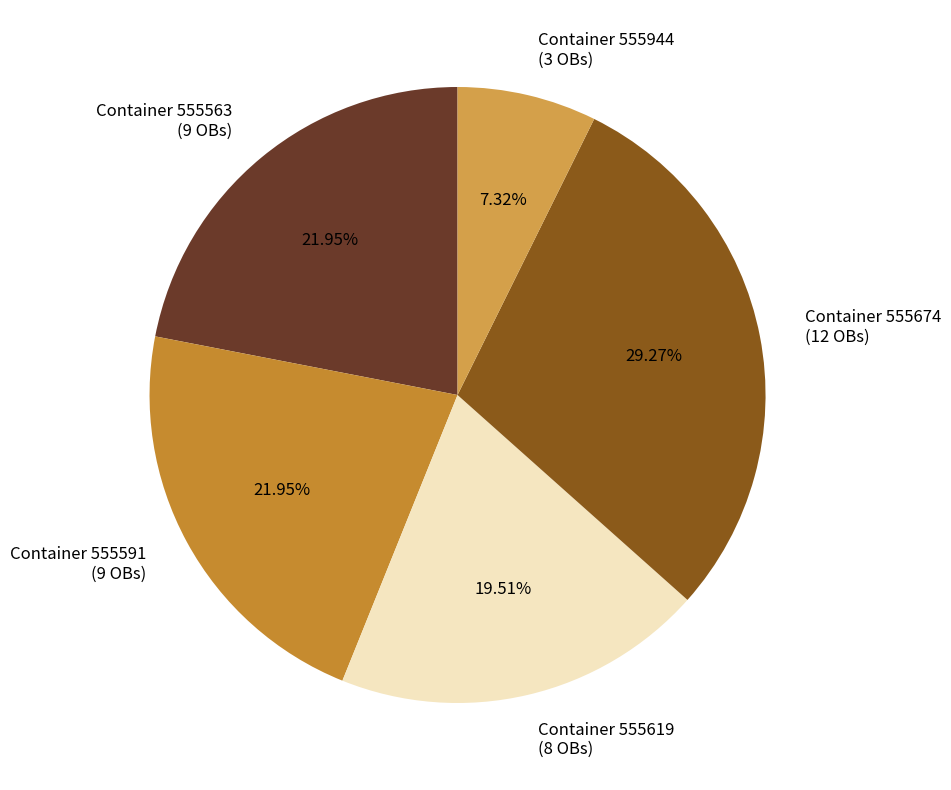

Which has a higher value, Container 555944 (3 OBs) or Container 555674 (12 OBs)?

Container 555674 (12 OBs)